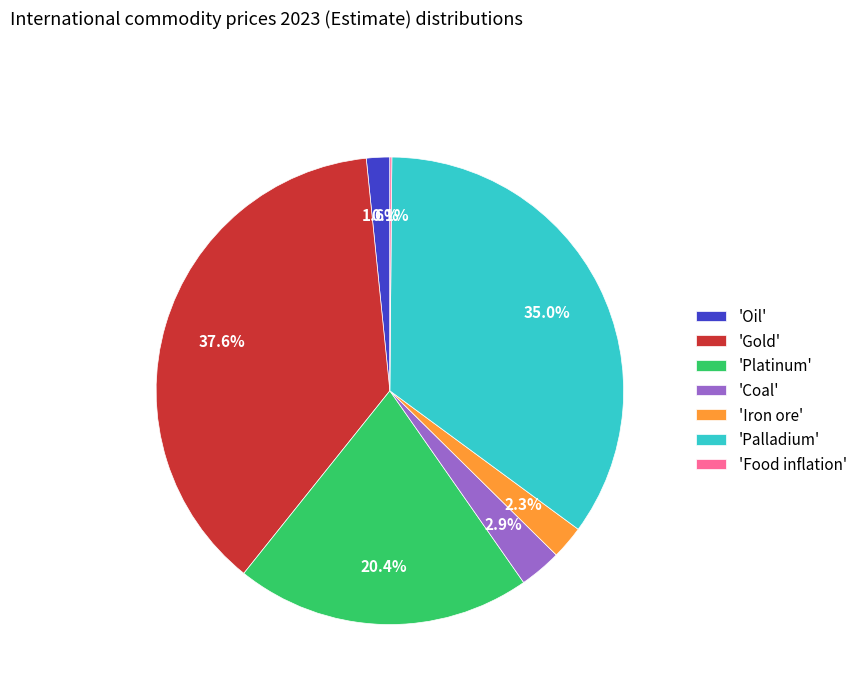

Is the sum of 'Iron ore' and 'Coal' greater than half?

No